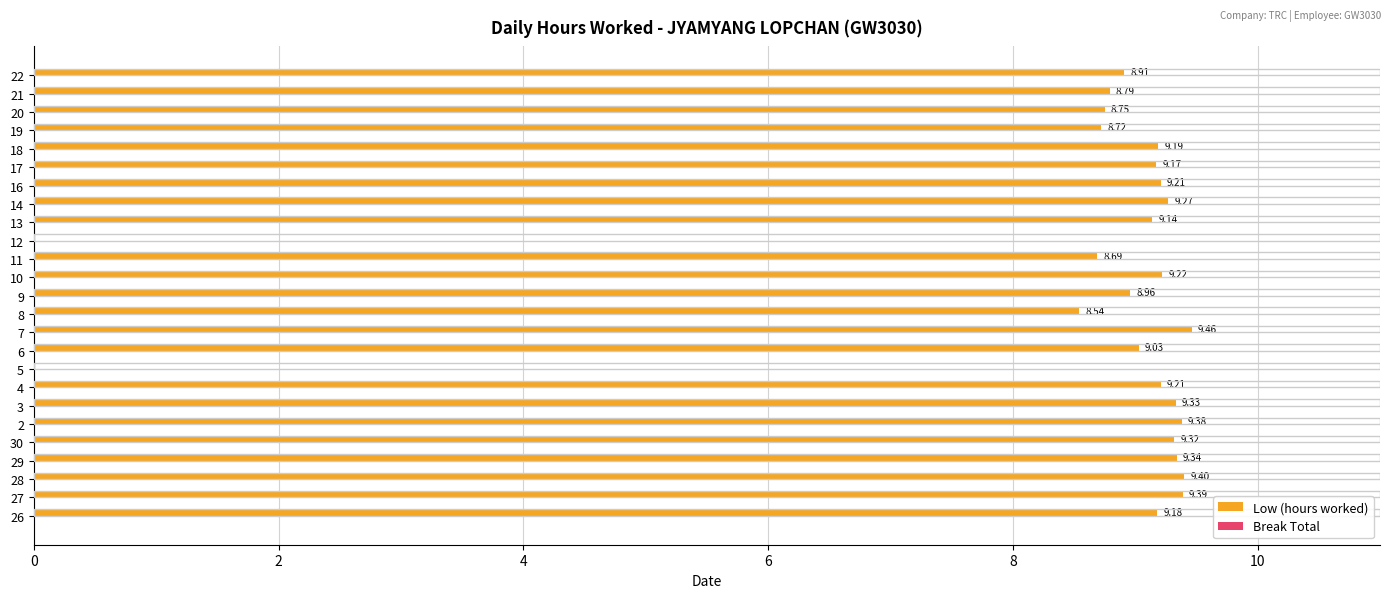

What is the change in value from 10 to 22?

-0.3